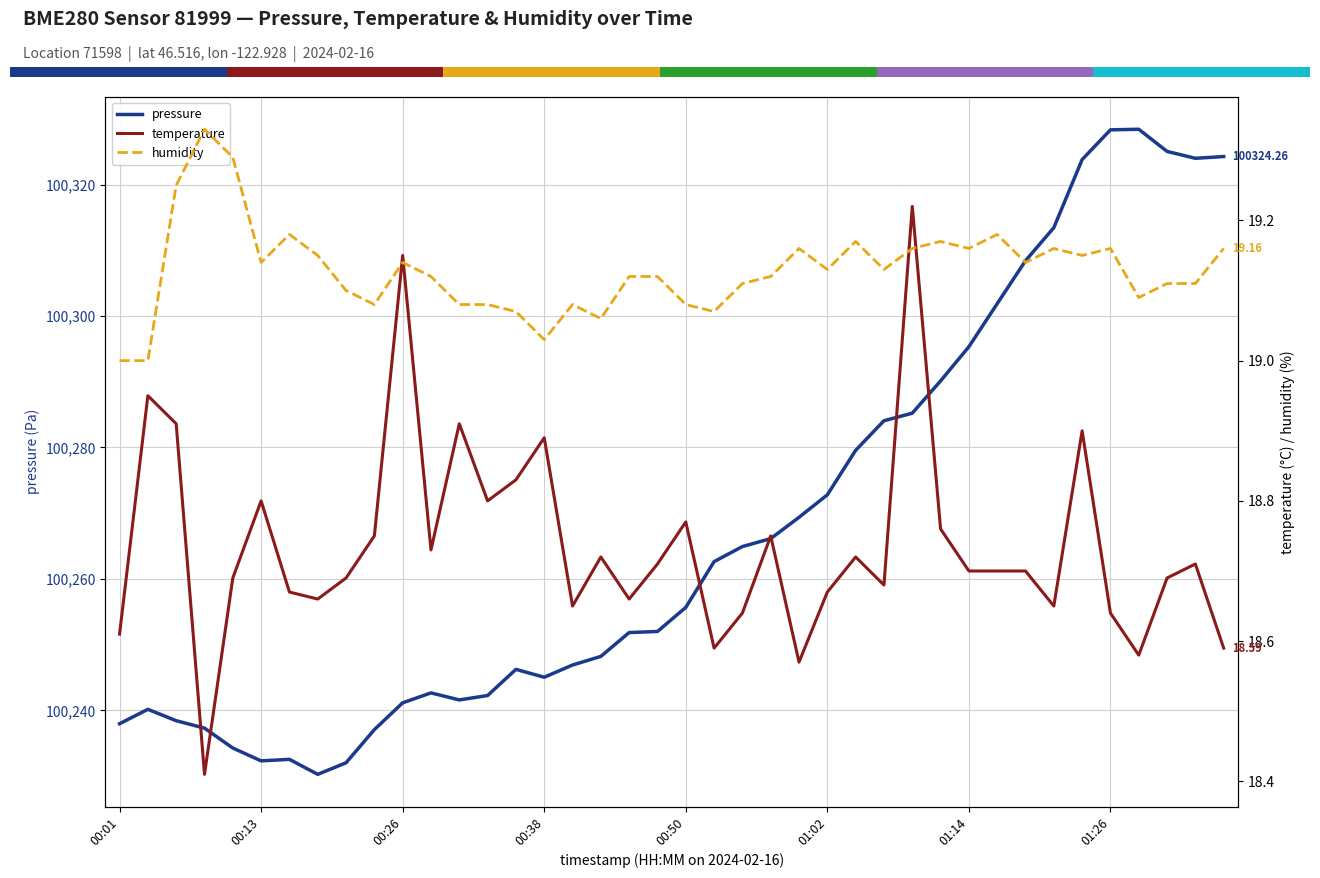

What is the maximum value for pressure?

100328.4